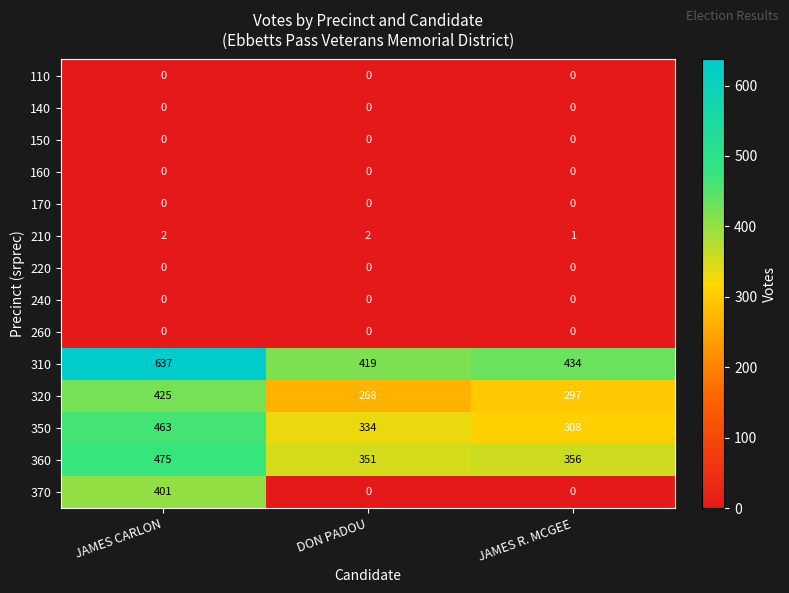

Where does the 310 series first go above 434?

JAMES CARLON